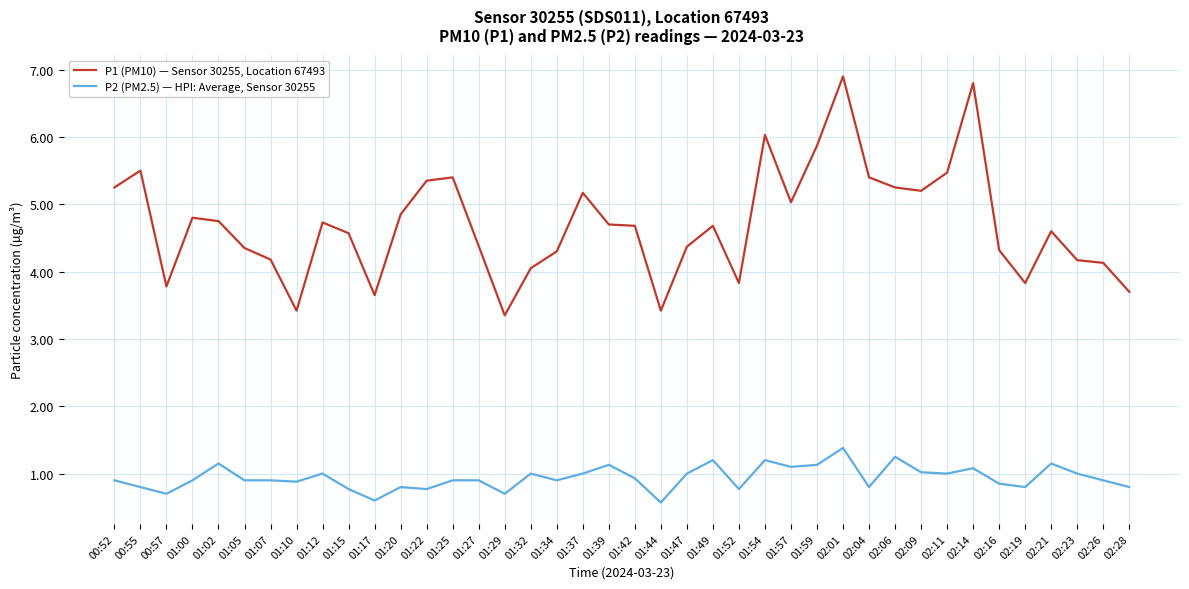

What is the lowest value of the P1 (PM10) — Sensor 30255, Location 67493 series?

3.4